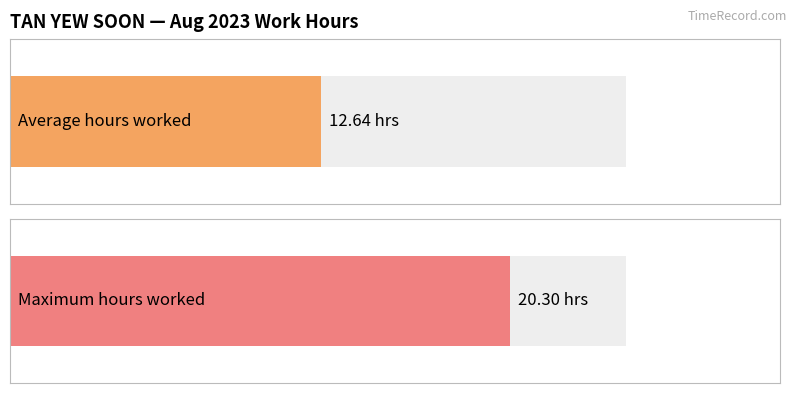

The value at 4 is 24.2. True or false?

False